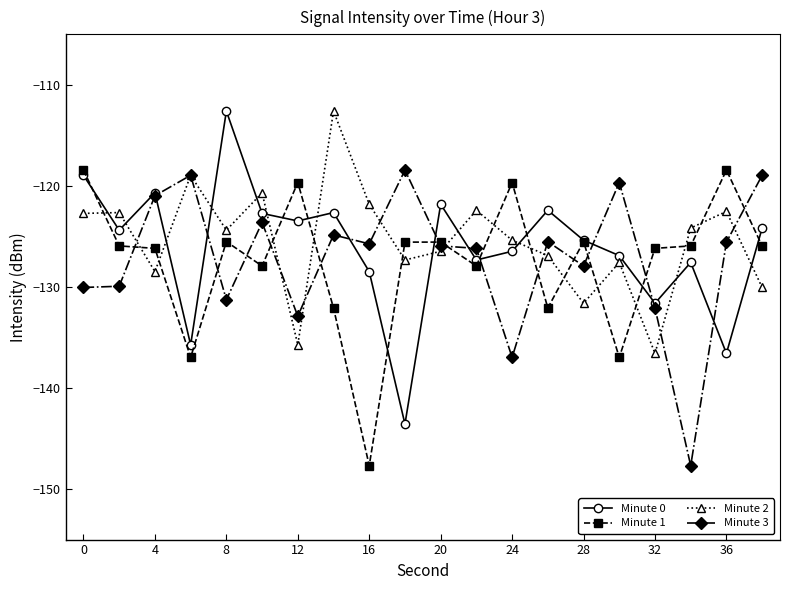

How many interior local valleys does the Minute 0 series have?

7